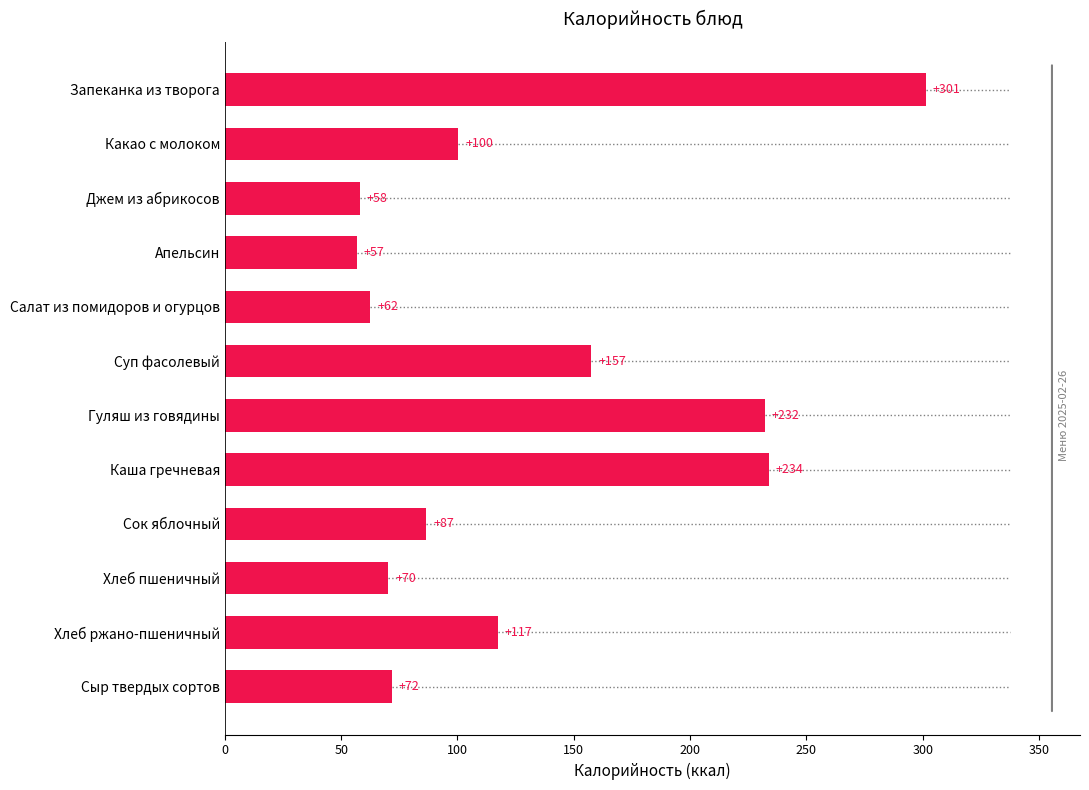

True or false: the data shows 86.6 at Сок яблочный.

True